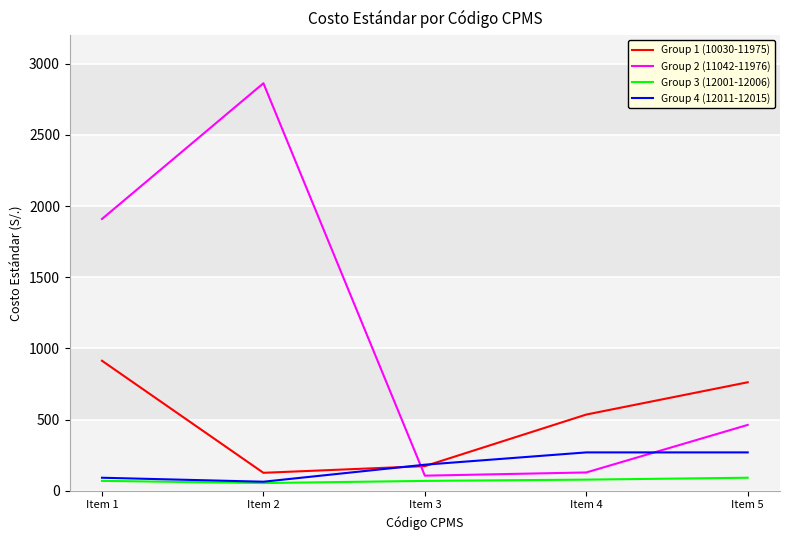

At Item 5, list the series in order from smallest to largest.

Group 3 (12001-12006), Group 4 (12011-12015), Group 2 (11042-11976), Group 1 (10030-11975)